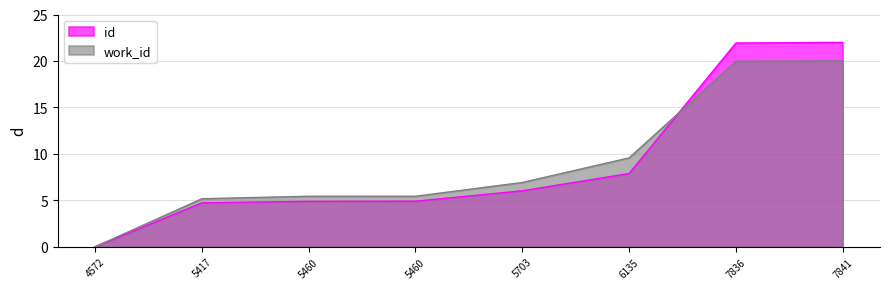

What is the sum of all work_id values?

72.5